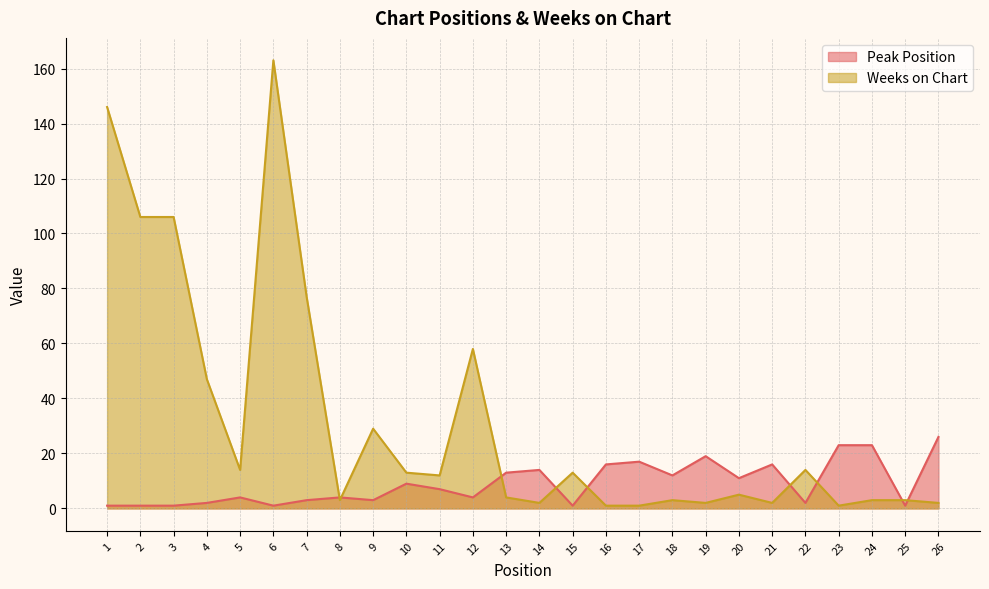

At which label does Weeks on Chart reach its peak?

6